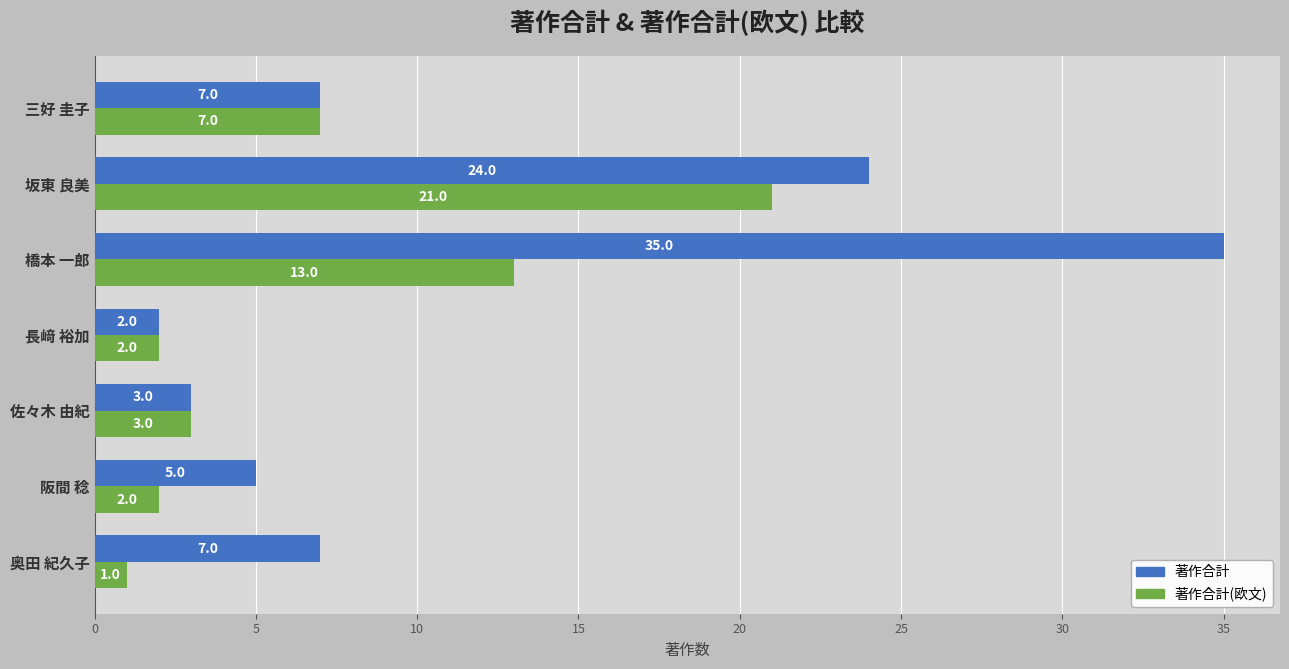

At which category is the sum across all series the highest?

橋本 一郎